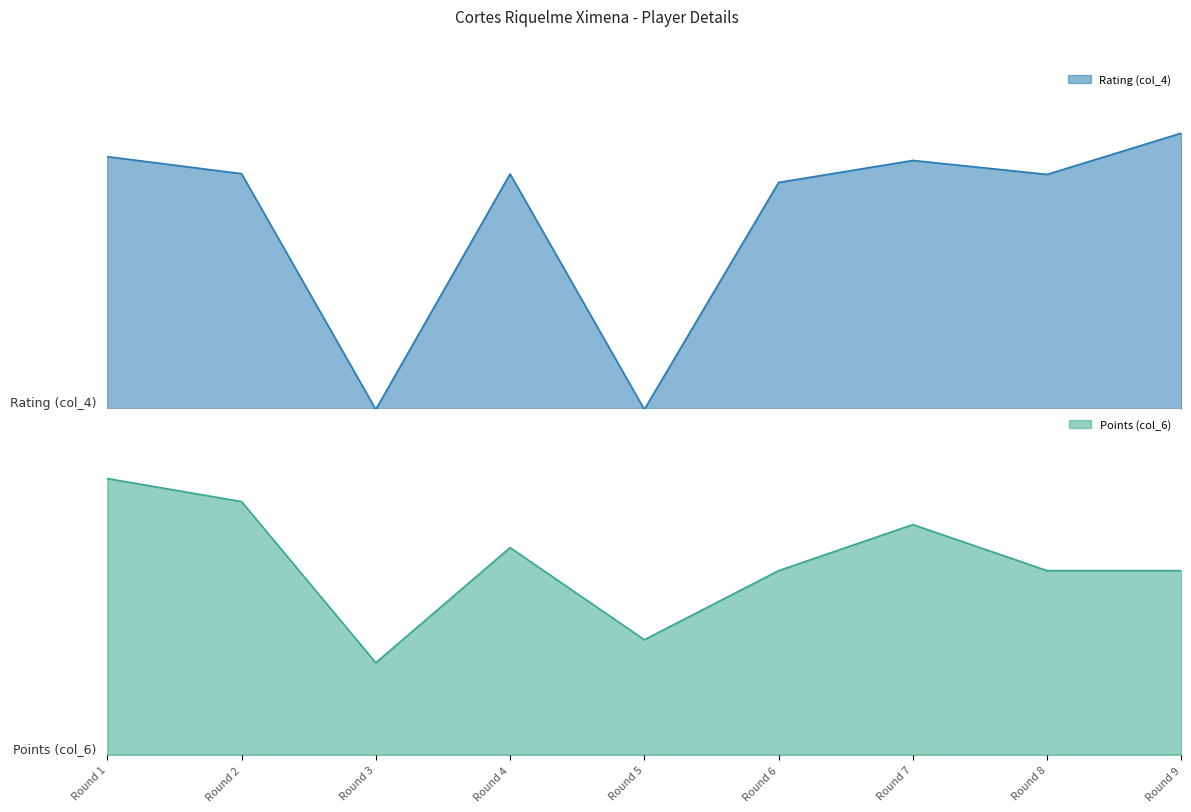

What is the sum of the Rating (col_4) values at Round 7 and Round 6?

3963.0